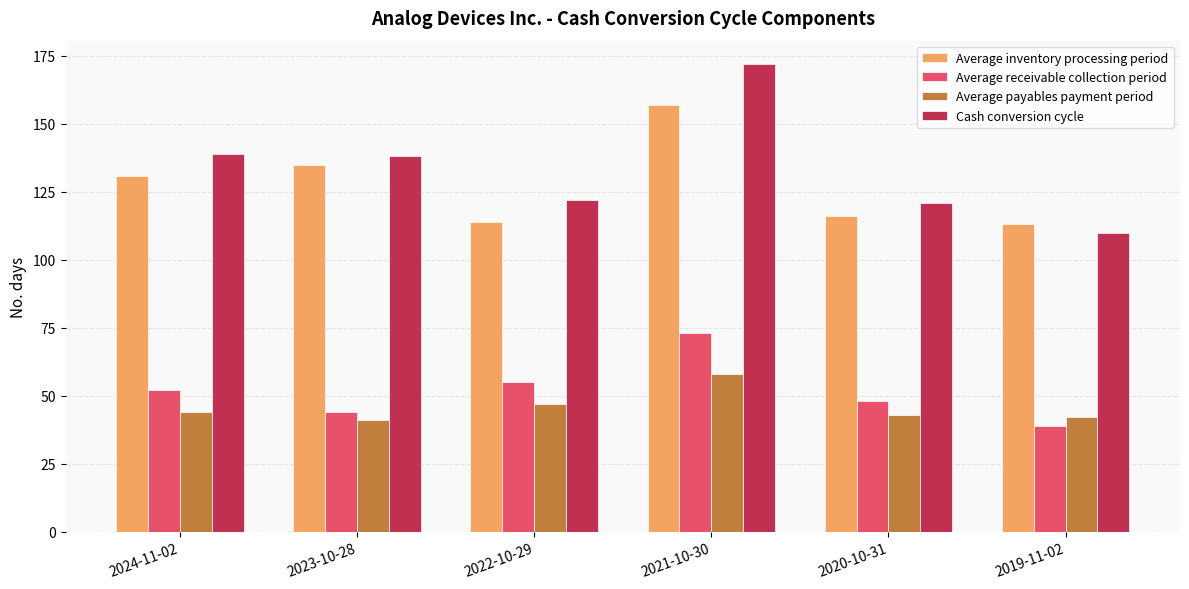

At how many categories does at least one series exceed 43?

6